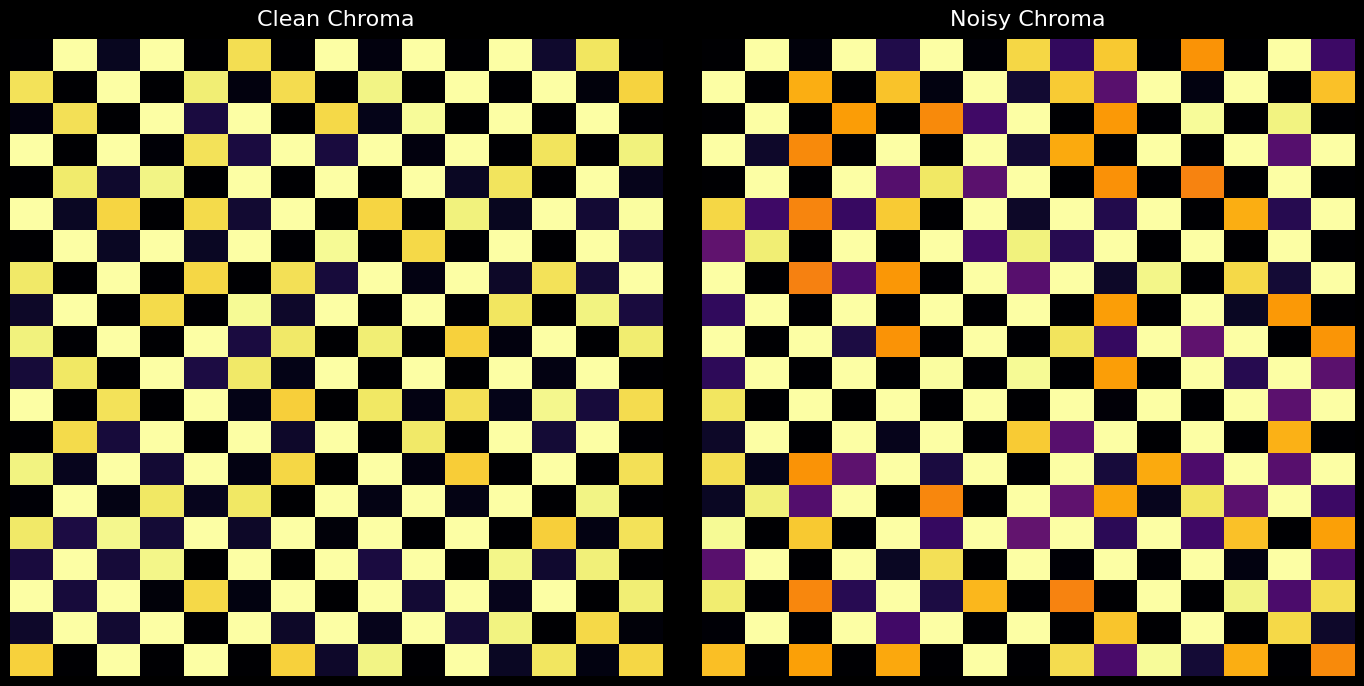

Which category has the highest value across all series?

1